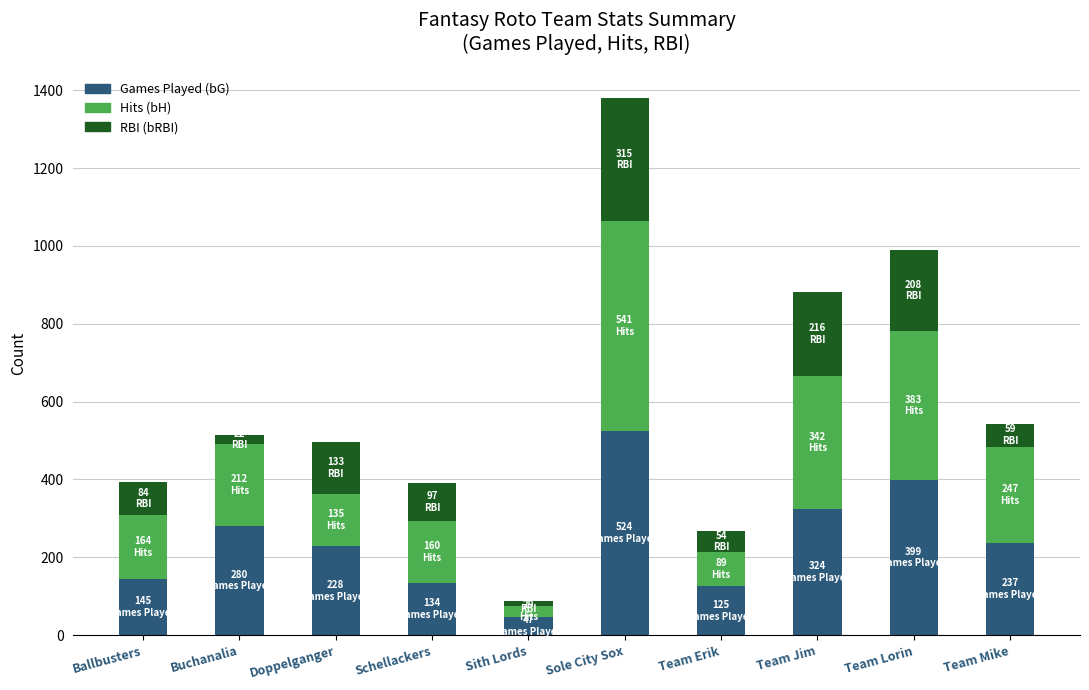

What is the lowest value of the Games Played (bG) series?

47